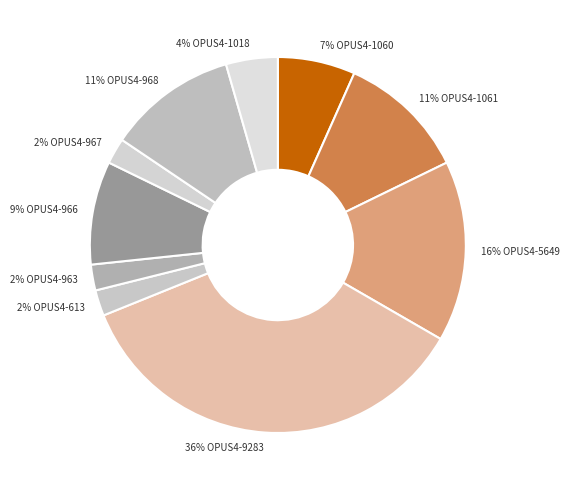

Does any single category account for the majority?

No